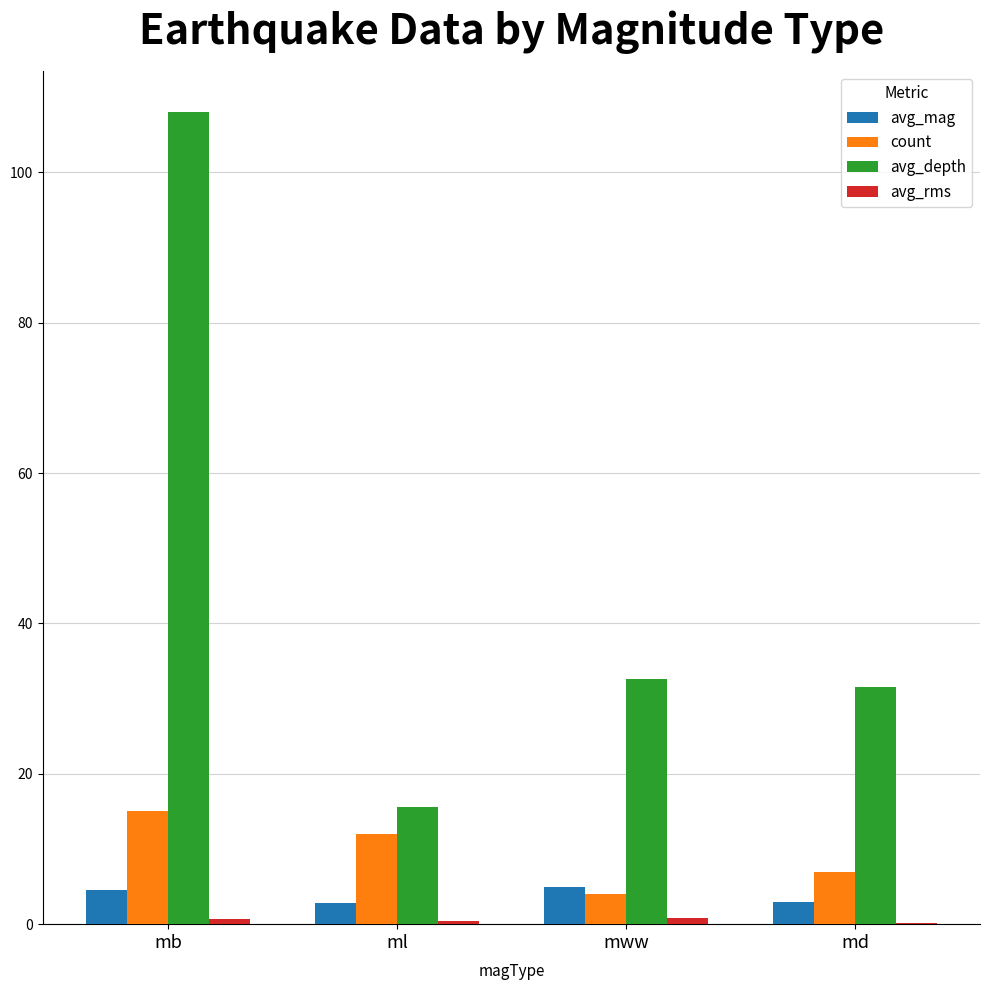

Is it true that avg_depth equals 31.6 at md?

True